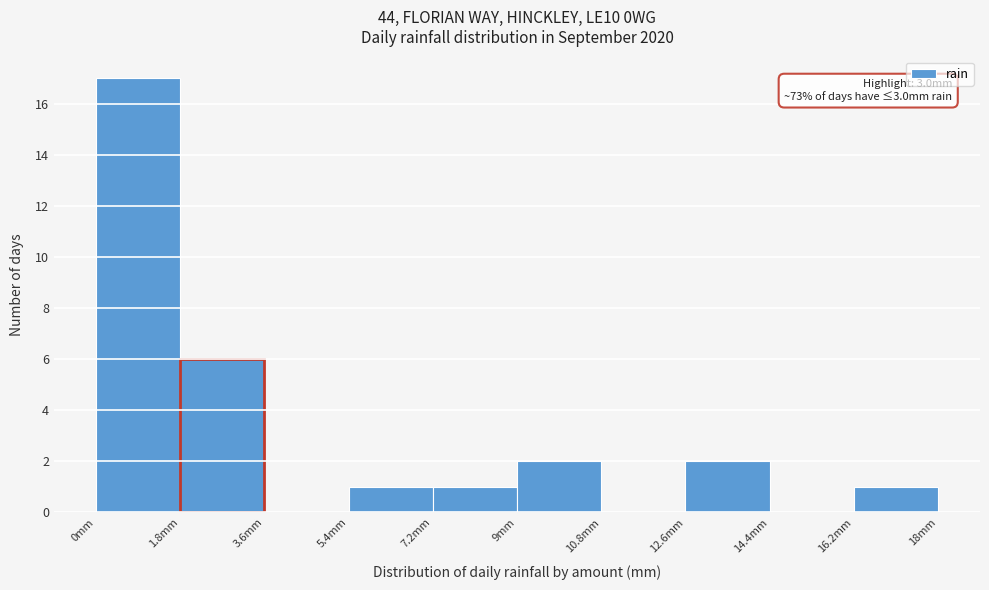

Which range on the x-axis has the tallest bar?

0.0 to 1.8